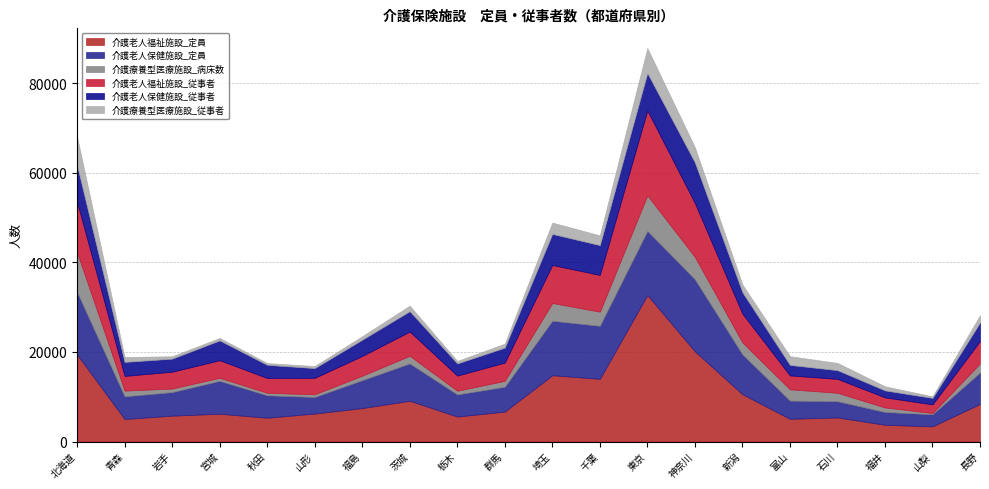

The value of 介護老人保健施設_定員 at 千葉 is 2700. True or false?

False